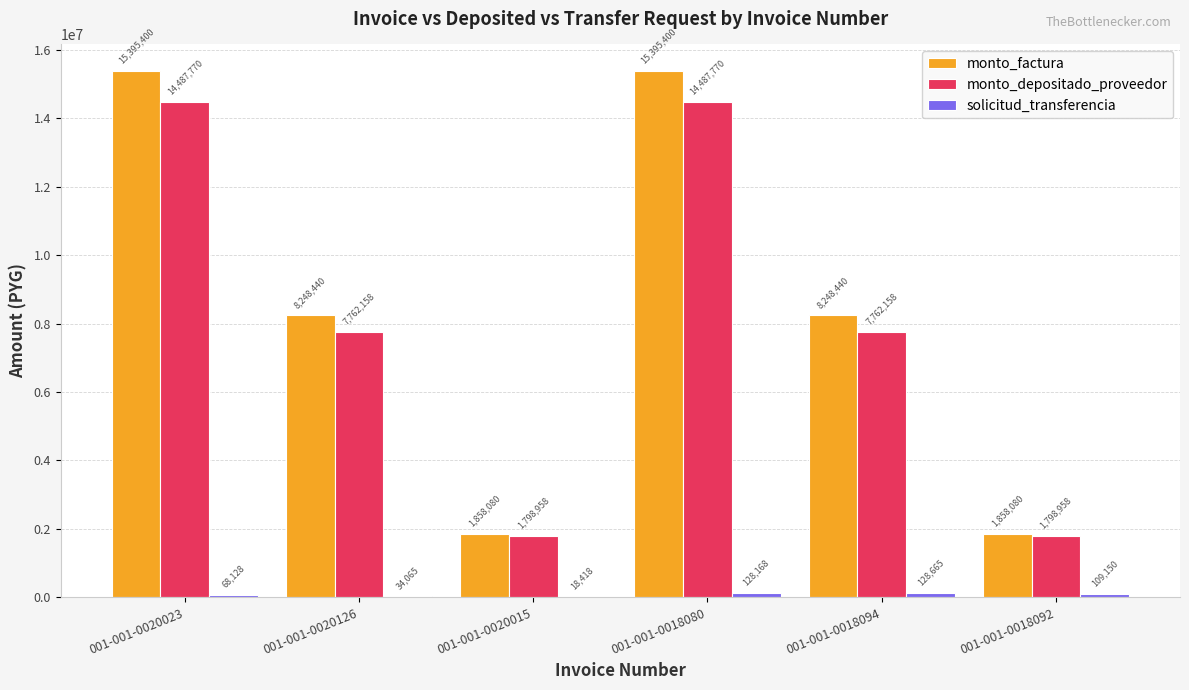

At which category is the sum across all series the highest?

001-001-0018080